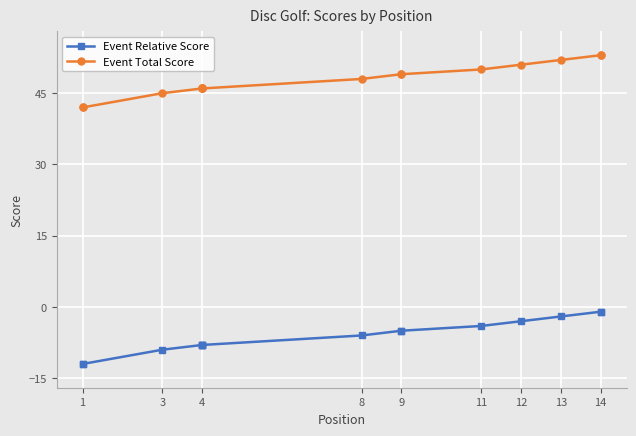

Which category has the lowest value across all series?

1